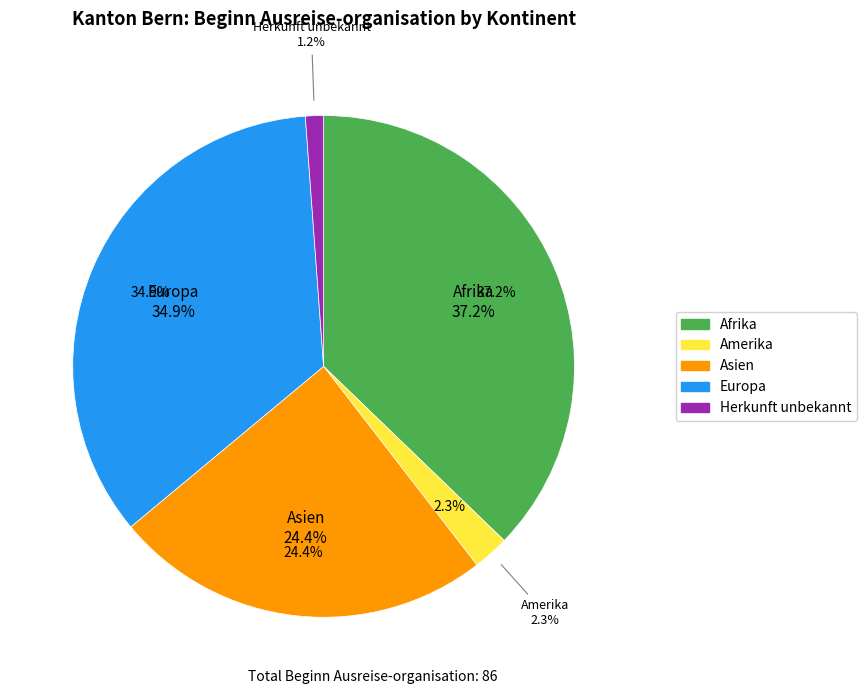

Does any single category account for the majority?

No